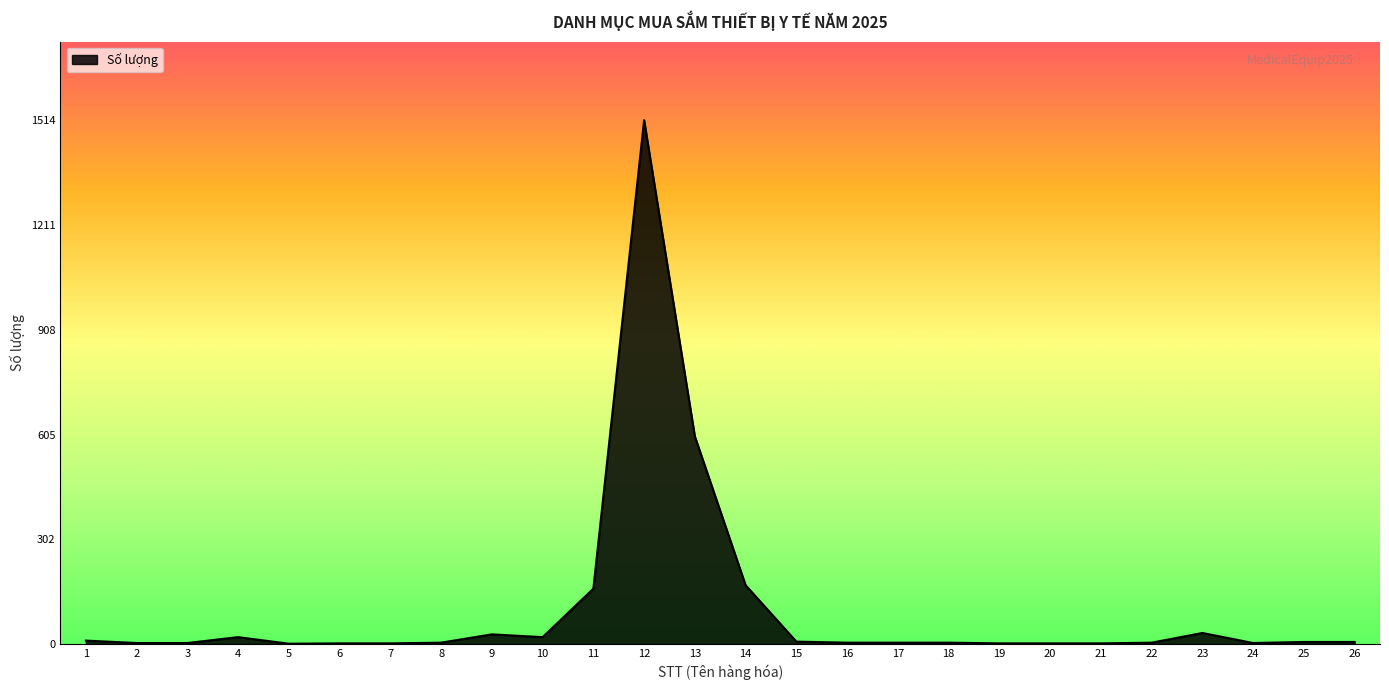

What is the difference between the maximum and minimum values?

1513